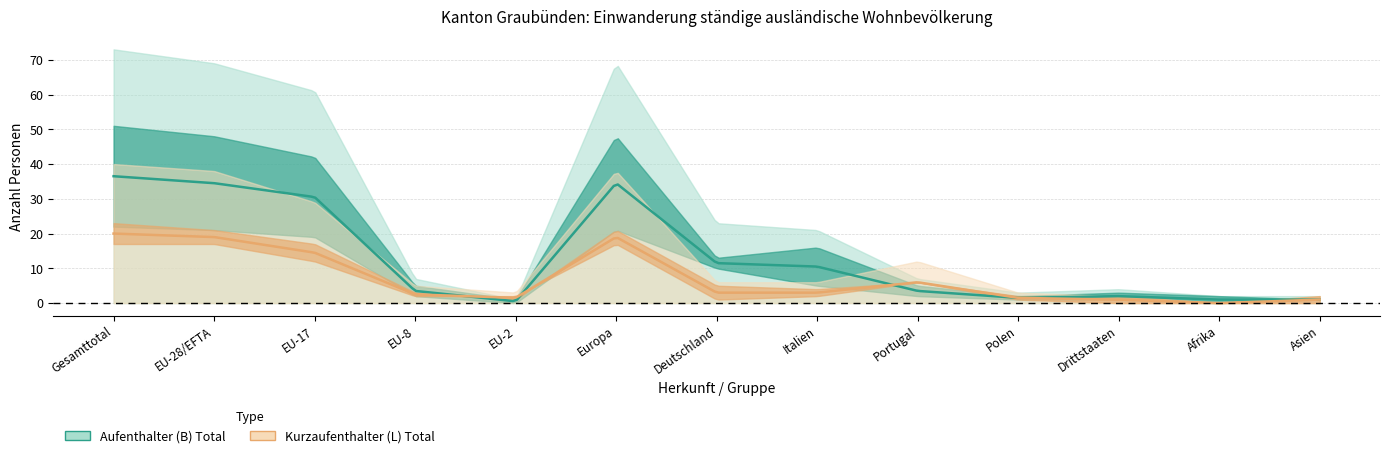

True or false: Kurzaufenthalter (L) Total and Kurzaufenthalter (L) Männer intersect in this chart.

False